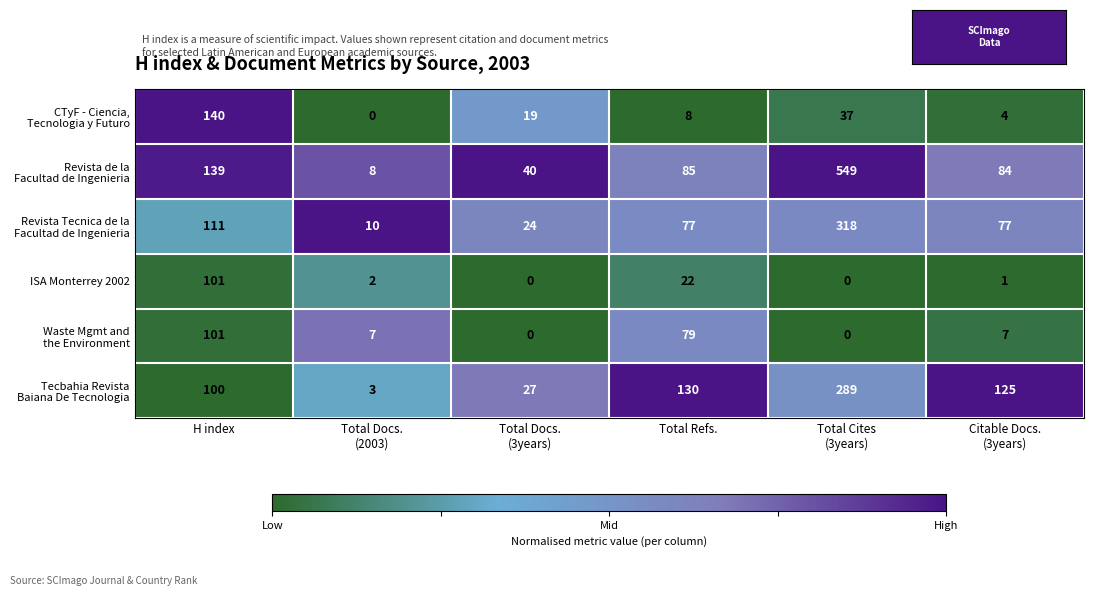

What is the maximum value shown in the chart?

549